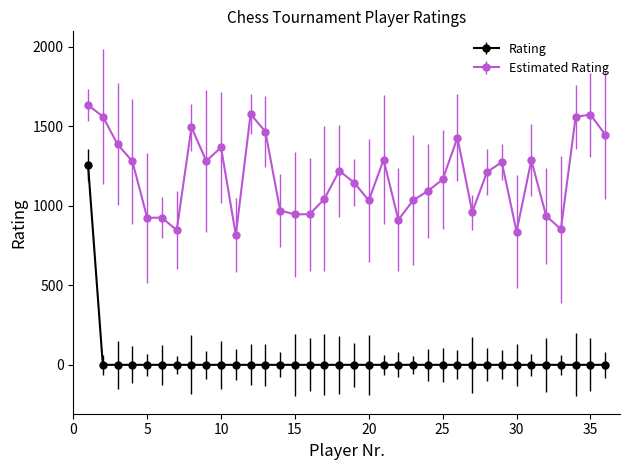

What is the value of the Estimated Rating point at the 6th from the left?

924.8